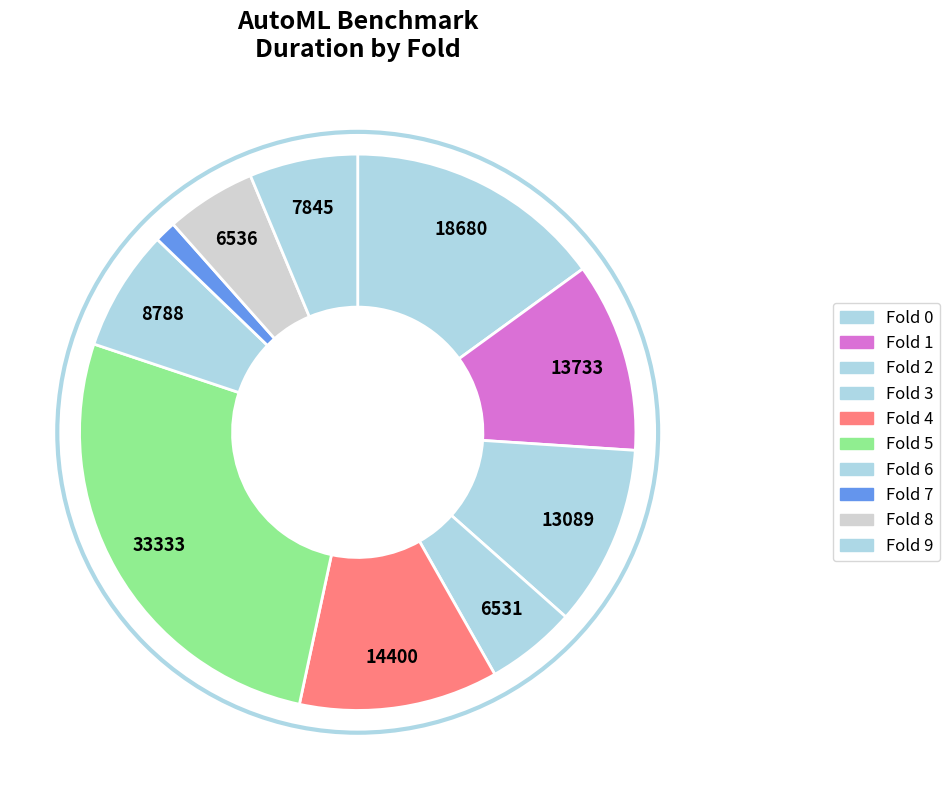

Is there a majority slice in this chart?

No